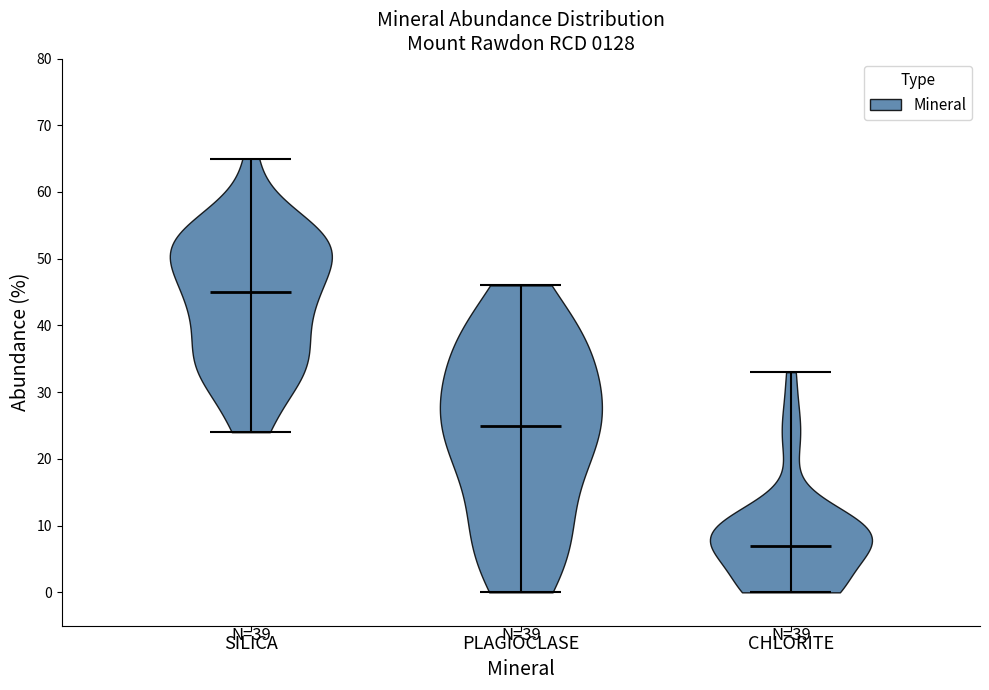

What is the lowest point the violin for SILICA reaches on the y-axis? The values are not printed on the chart, so give them approximately, as read against the axis.

24